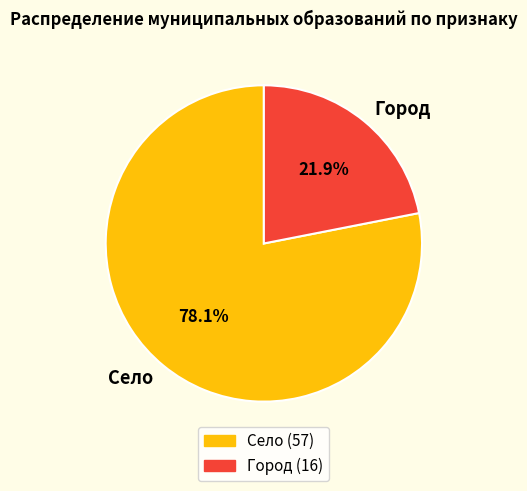

Is there a majority slice in this chart?

Yes